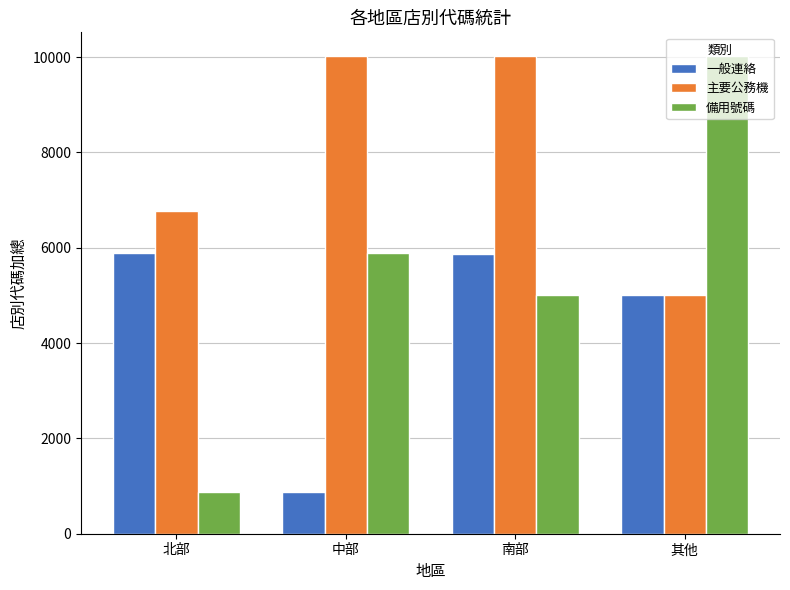

What is the highest value of the 一般連絡 series?

5883